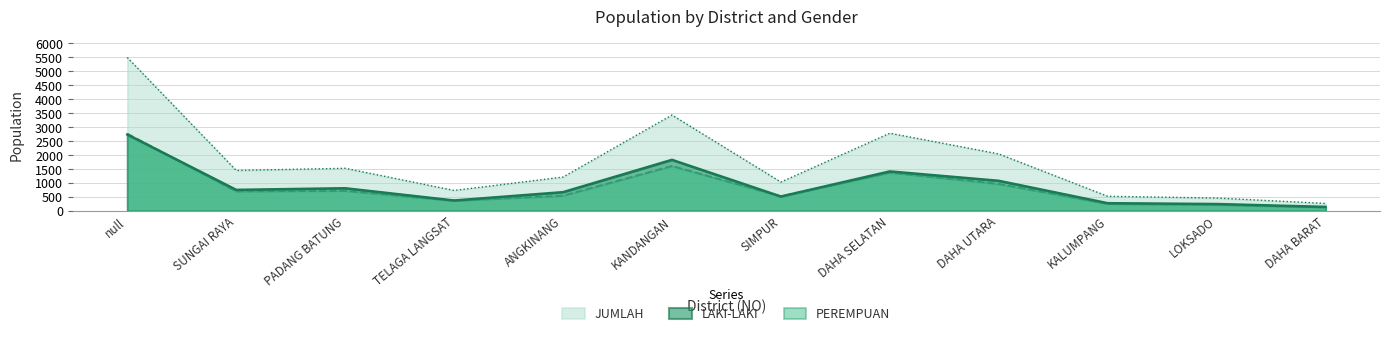

True or false: JUMLAH and LAKI-LAKI intersect in this chart.

False